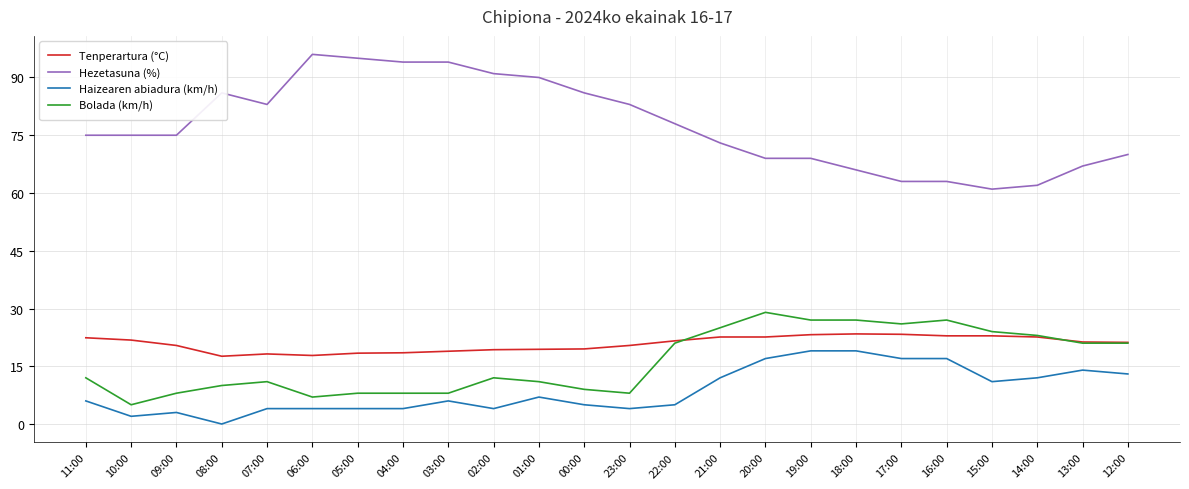

How many lines are shown in the chart?

4